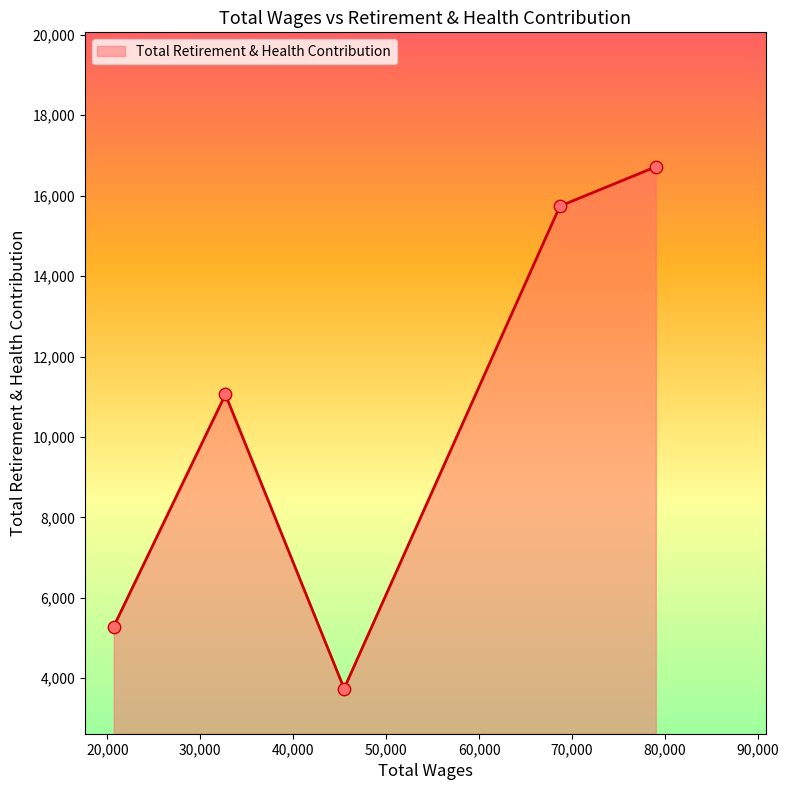

What is the average value?

10510